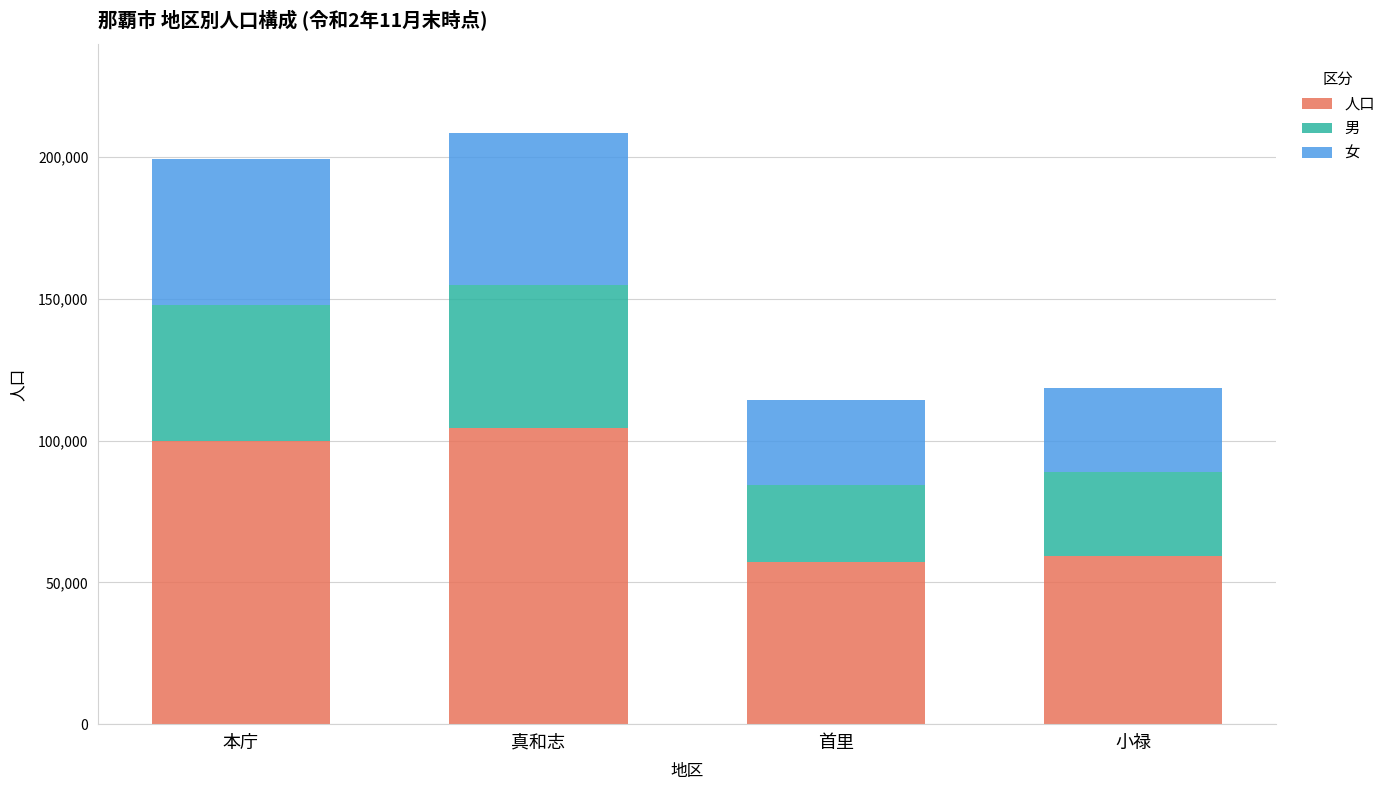

What is the difference between the second highest and minimum values in the 人口 series?

42624